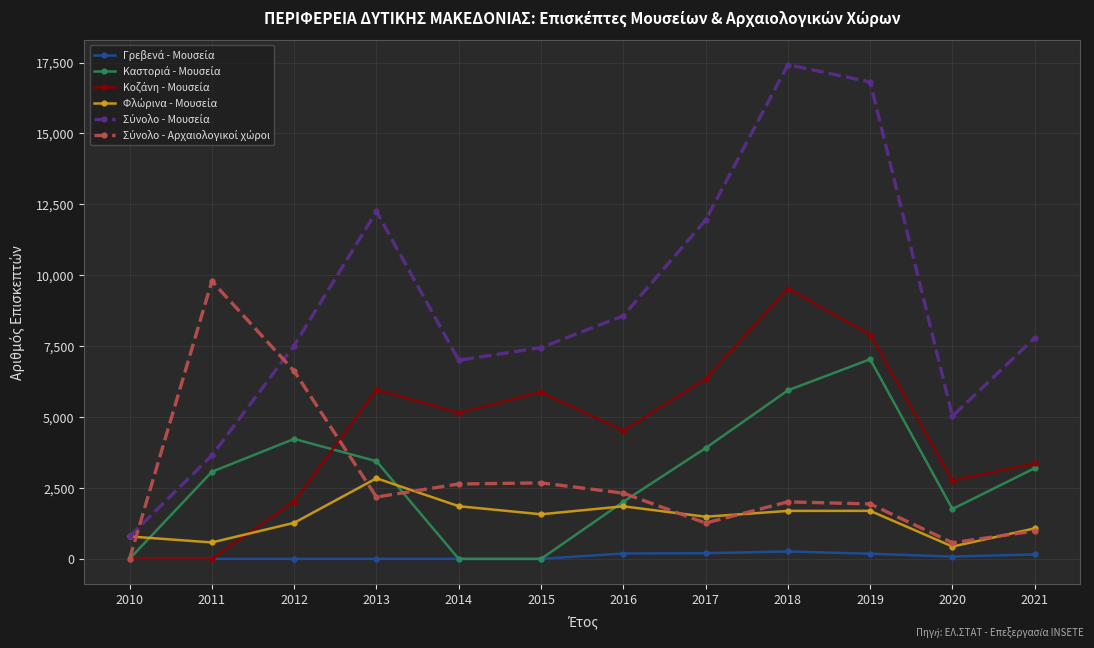

Which label corresponds to the largest value in the chart?

2018